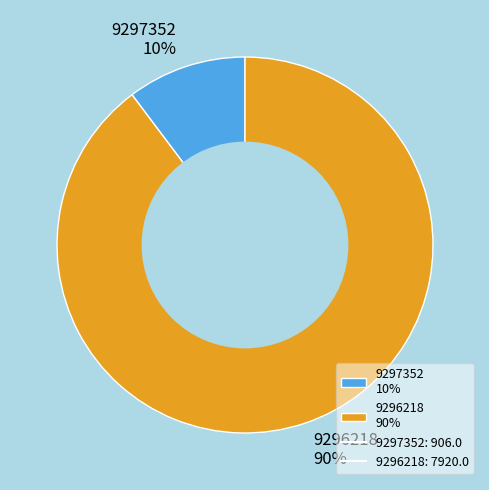

To the nearest percent, what is the average slice percentage?

50%